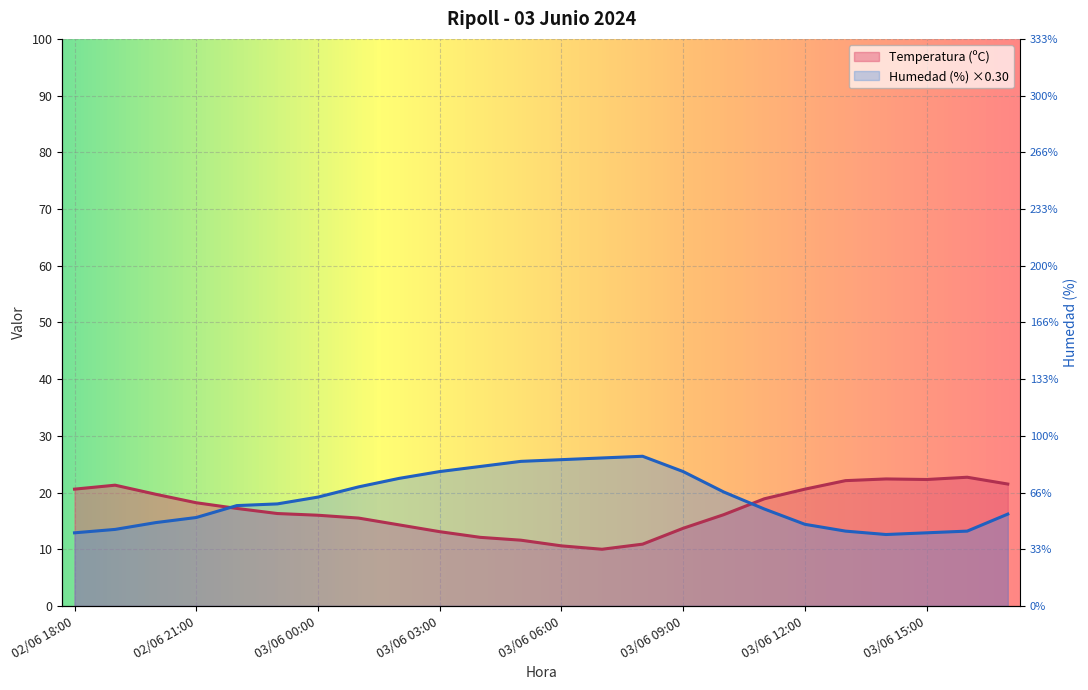

What is the total value across all series at 02/06 22:00?

34.9